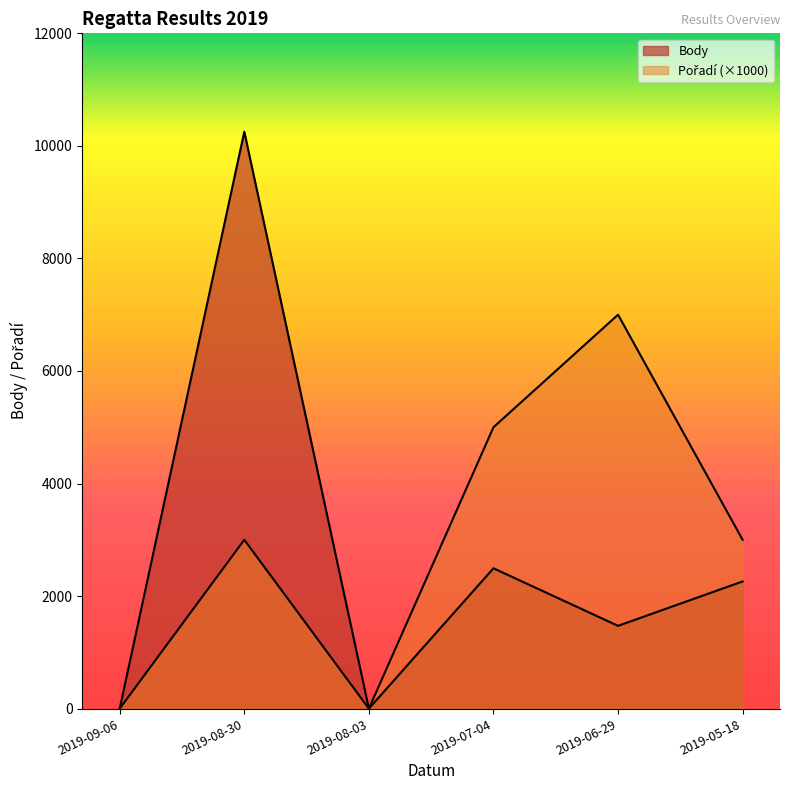

What is the label of the 5th point from the right?

2019-08-30